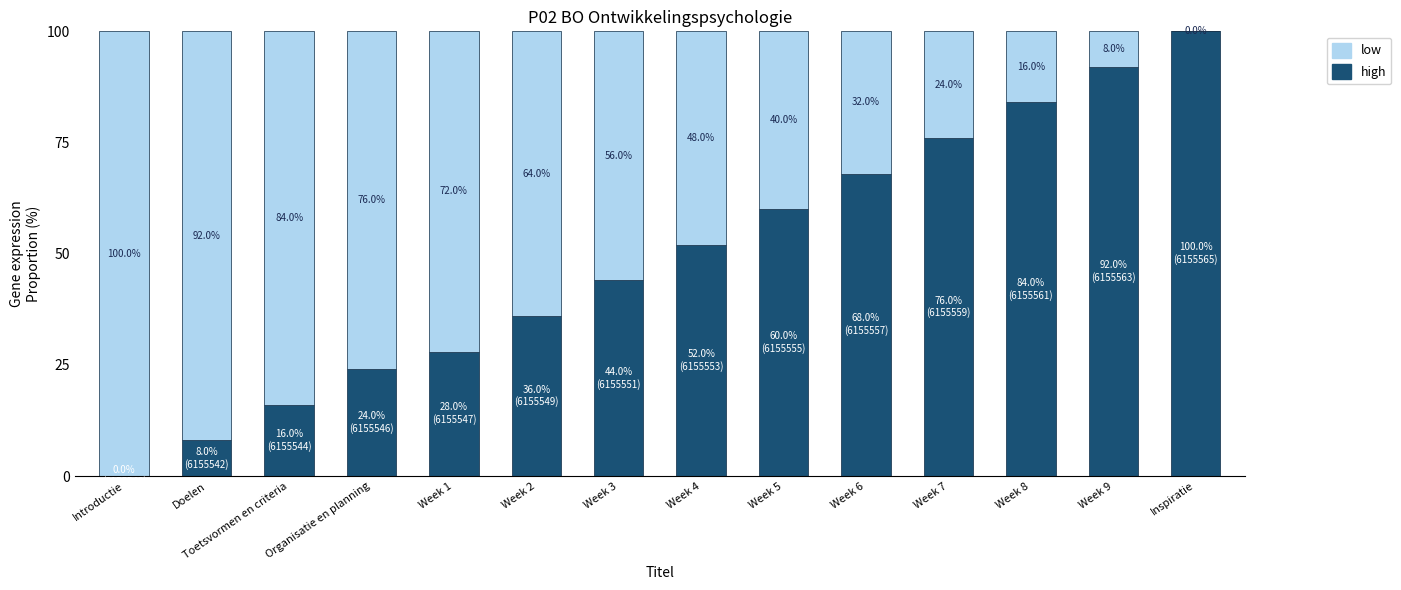

The value of high at Week 4 is 52.0. True or false?

True